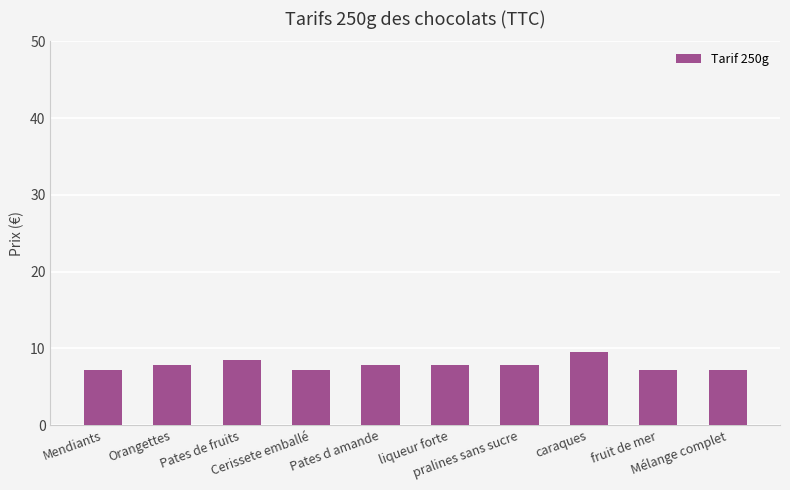

Is it true that the value at caraques is 5.9?

False